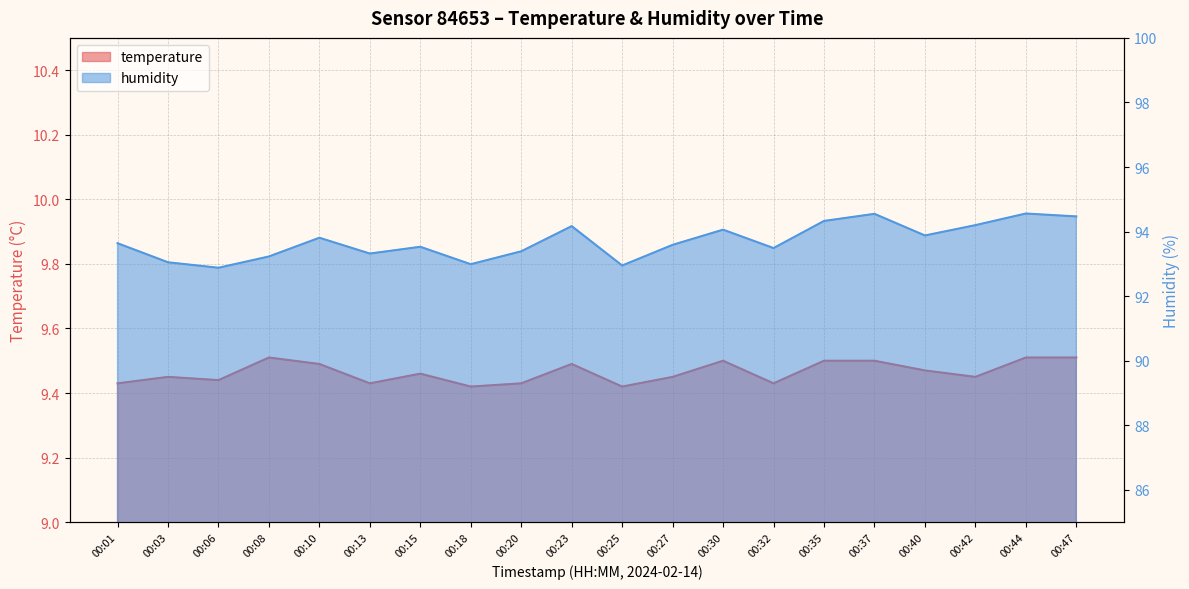

List the labels in order of temperature value, largest first.

00:08, 00:44, 00:47, 00:30, 00:35, 00:37, 00:10, 00:23, 00:40, 00:15, 00:03, 00:27, 00:42, 00:06, 00:01, 00:13, 00:20, 00:32, 00:18, 00:25